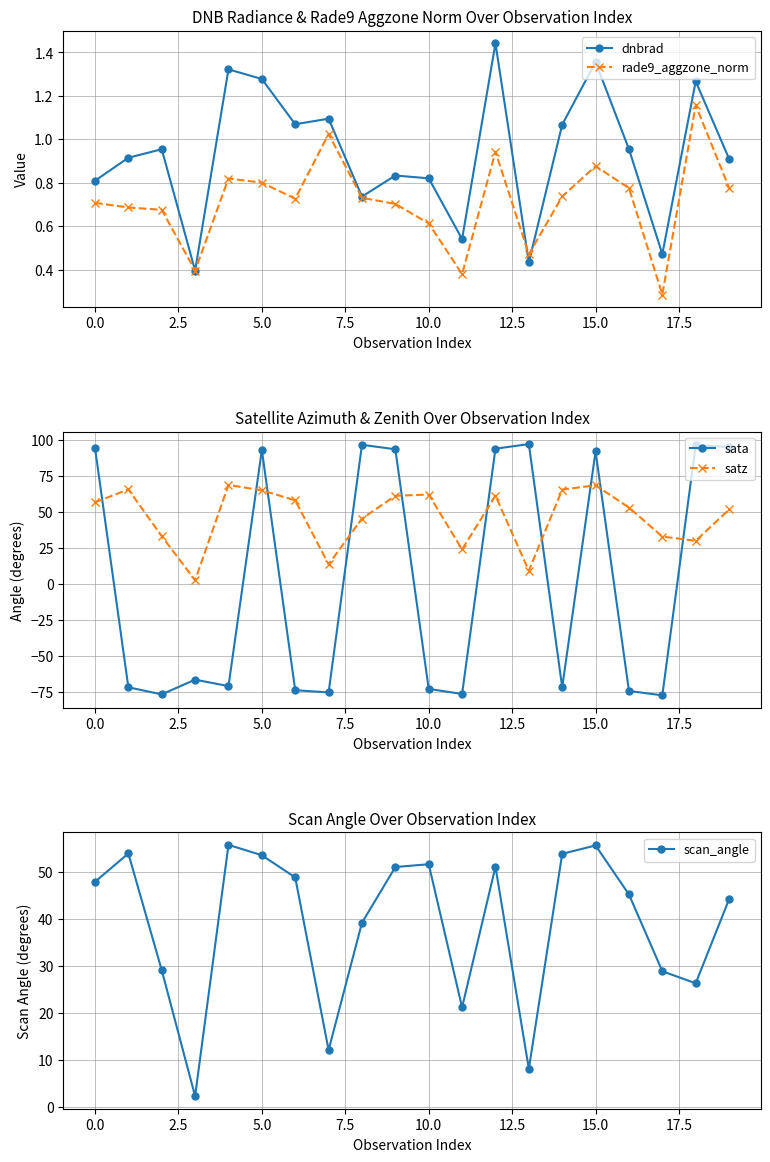

What is the smallest value displayed?

-77.3